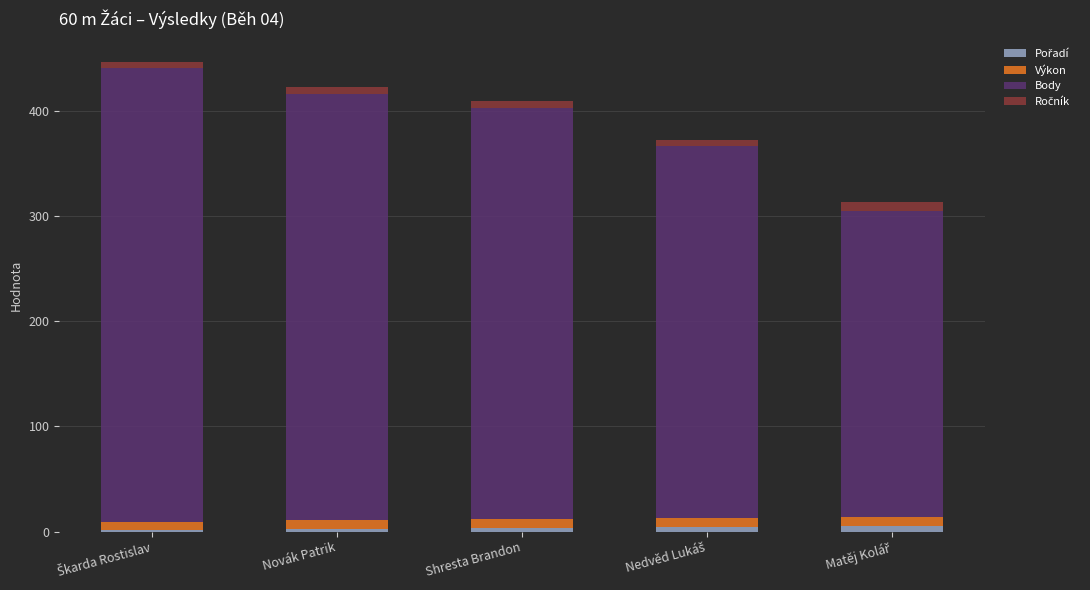

How many categories are shown in the chart?

5